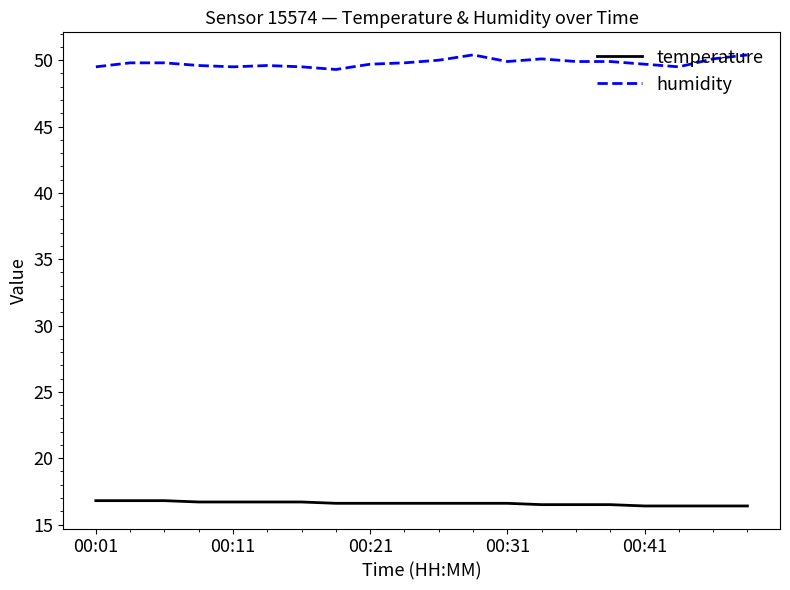

List the series in order of their peak value, lowest first.

temperature, humidity